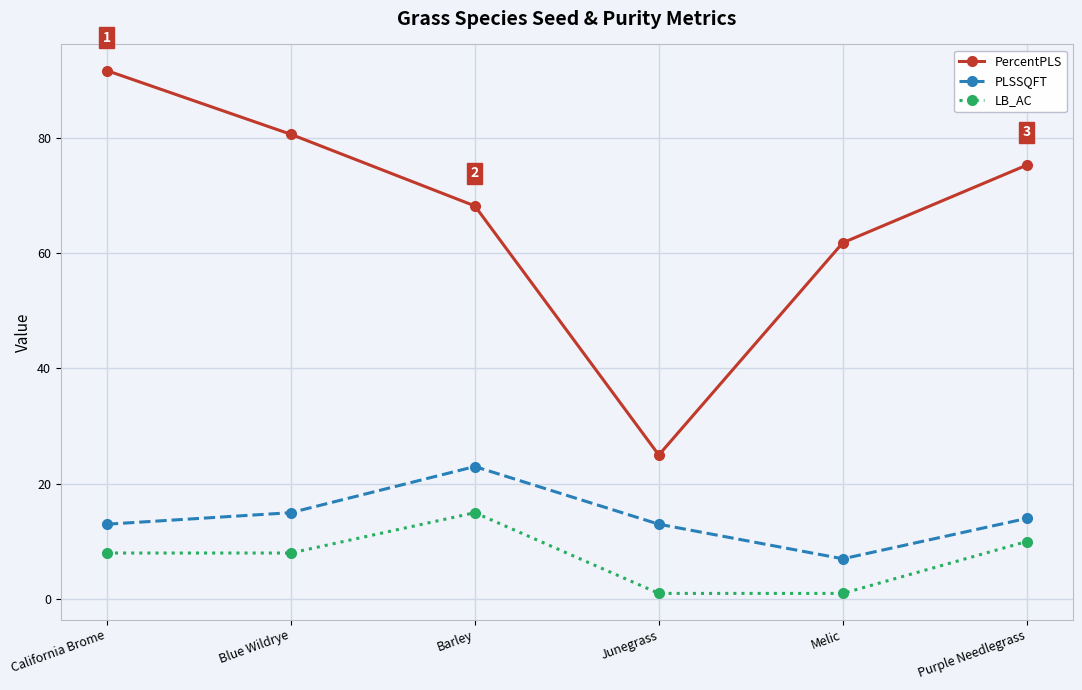

Reading right to left, transcribe all the data shown in this chart.

PercentPLS: Purple Needlegrass=75.3	Melic=61.8	Junegrass=25.0	Barley=68.2	Blue Wildrye=80.6	California Brome=91.7
PLSSQFT: Purple Needlegrass=14.0	Melic=7.0	Junegrass=13.0	Barley=23.0	Blue Wildrye=15.0	California Brome=13.0
LB_AC: Purple Needlegrass=10.0	Melic=1.0	Junegrass=1.0	Barley=15.0	Blue Wildrye=8.0	California Brome=8.0